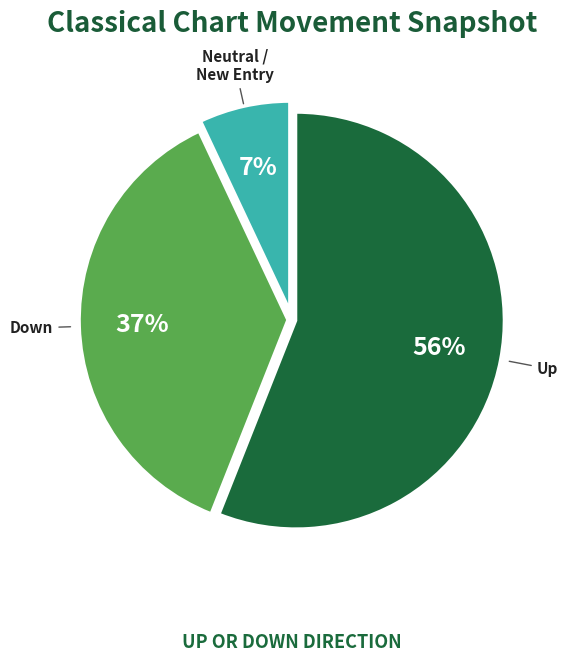

To the nearest percent, what is the average slice percentage?

33%